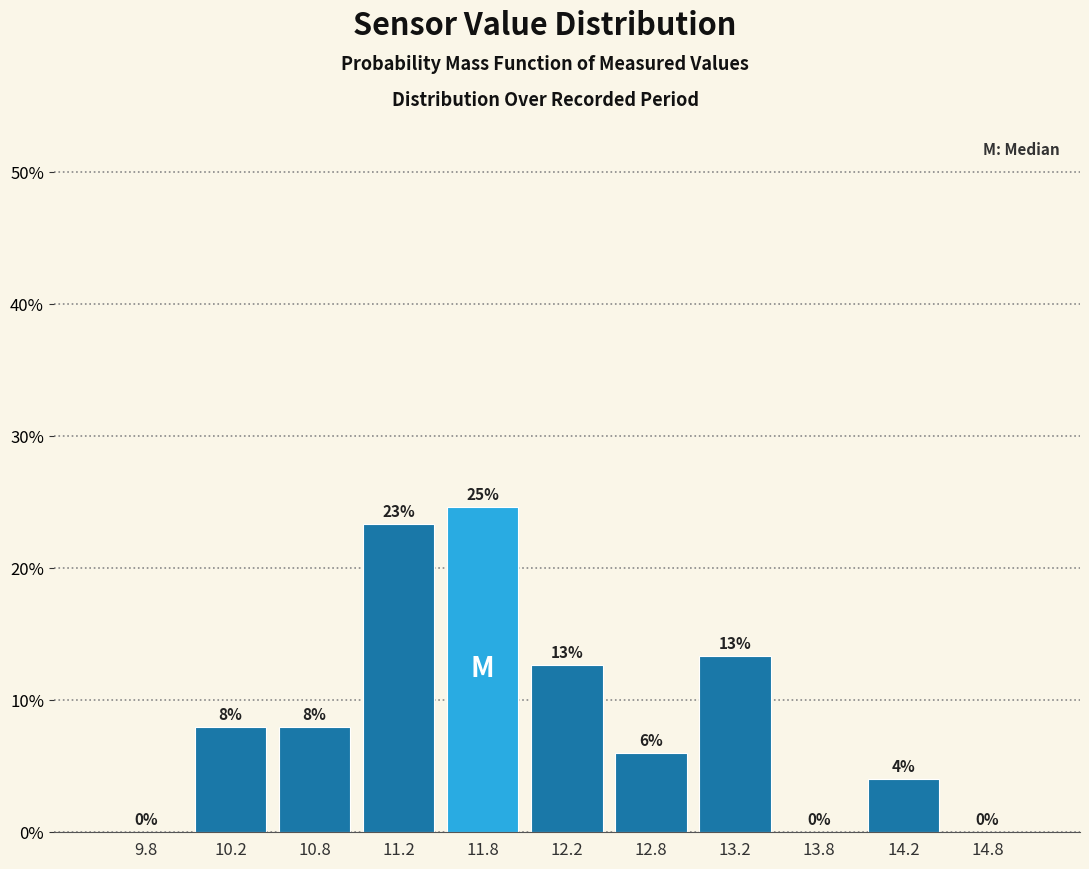

Over which range of the x-axis is the bar tallest?

11.5 to 12.0